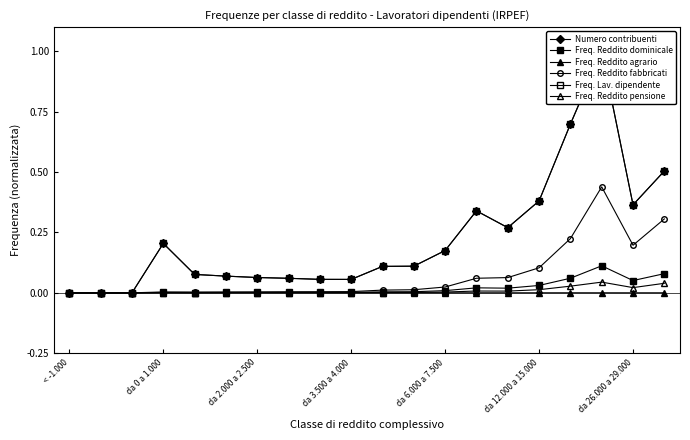

How many categories are shown in the chart?

20